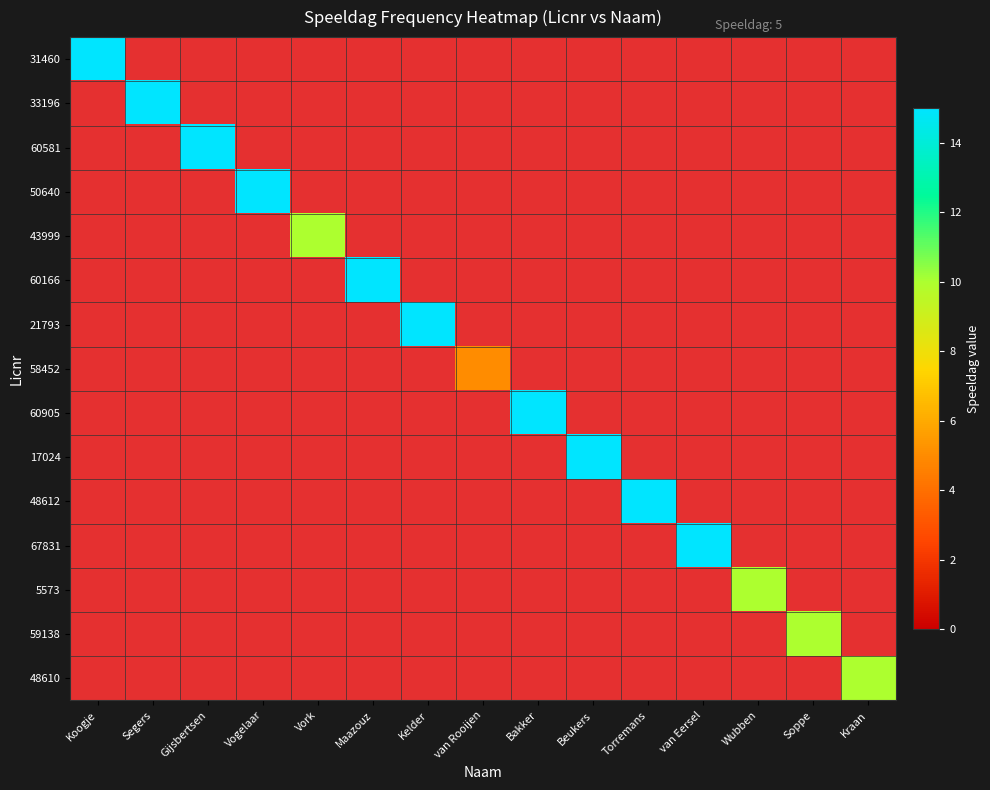

What is the smallest value displayed?

5.0